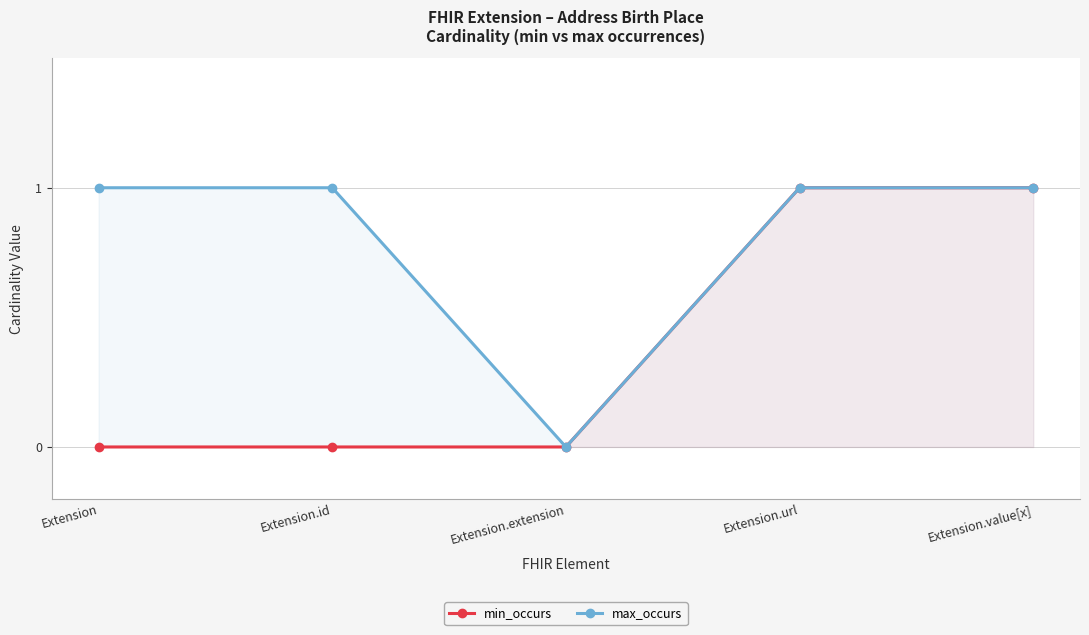

How many values in the max_occurs series are below 1?

1